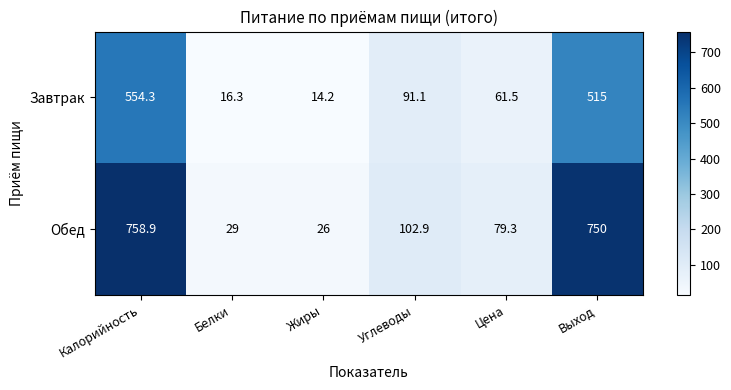

Reading left to right, list all the values displayed in this chart.

Завтрак: Калорийность=554.3	Белки=16.3	Жиры=14.2	Углеводы=91.1	Цена=61.5	Выход=515.0
Обед: Калорийность=758.9	Белки=29.0	Жиры=26.0	Углеводы=102.9	Цена=79.3	Выход=750.0